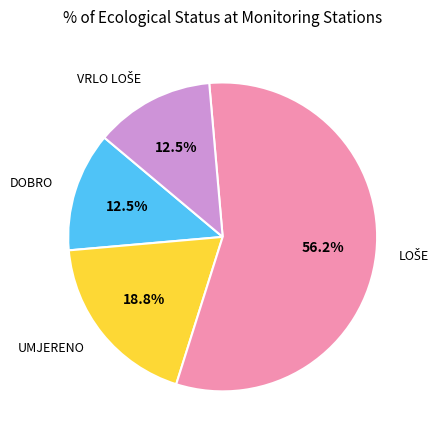

Is there a majority slice in this chart?

Yes